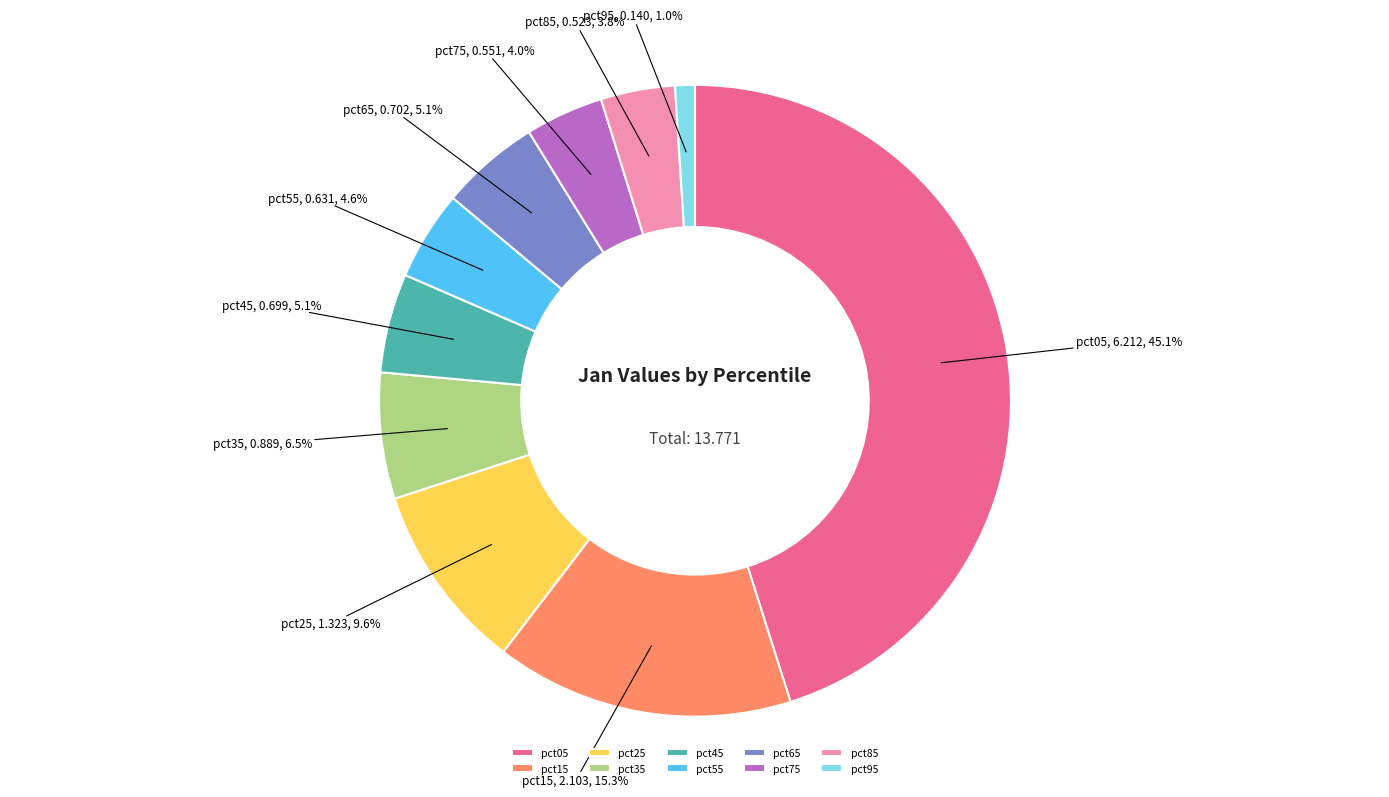

Which has a higher value, pct45 or pct05?

pct05